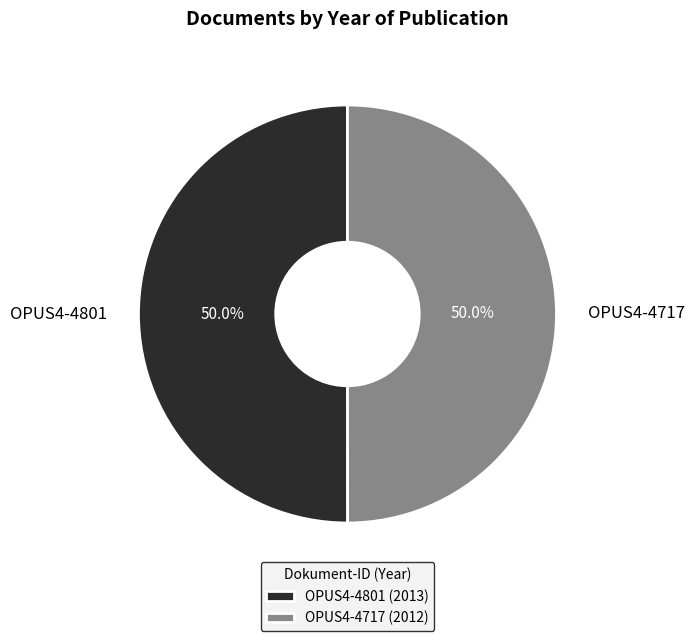

Approximately how many times larger is the value at OPUS4-4801 compared to OPUS4-4717?

1.0